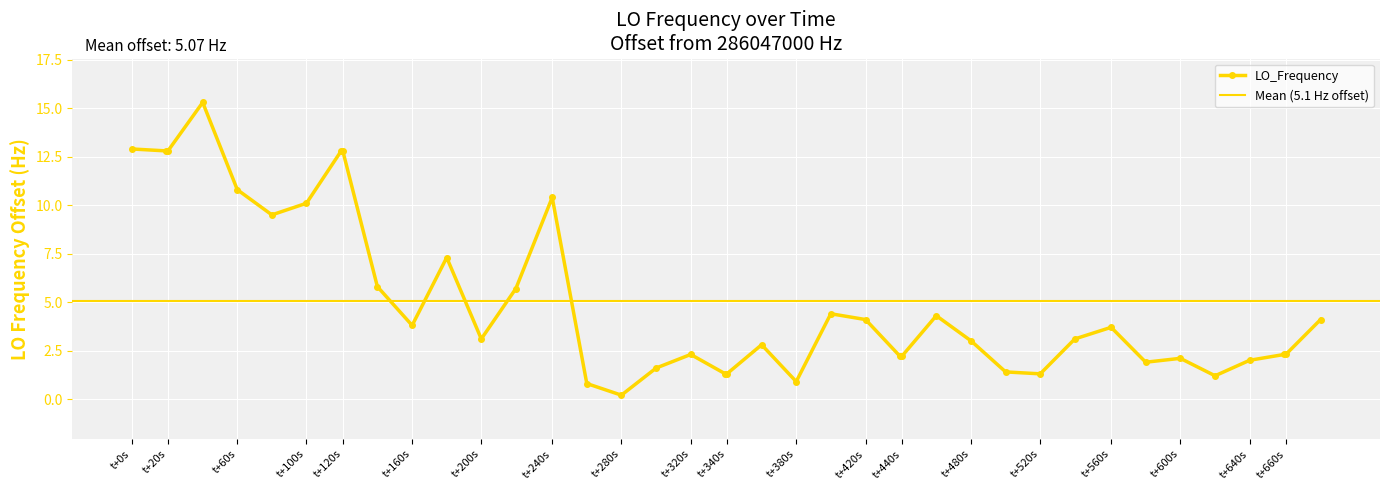

The LO_Frequency series shows 12.8 at t+120s. True or false?

True